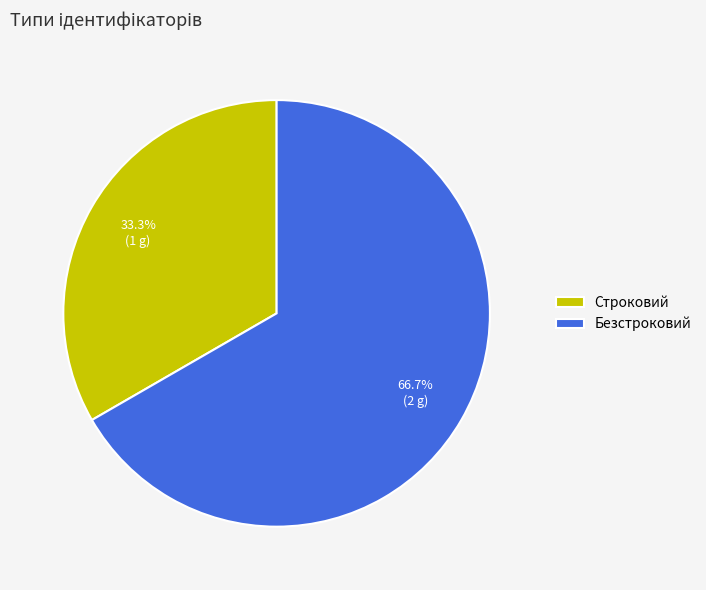

Rank the categories by value from highest to lowest.

Безстроковий, Строковий